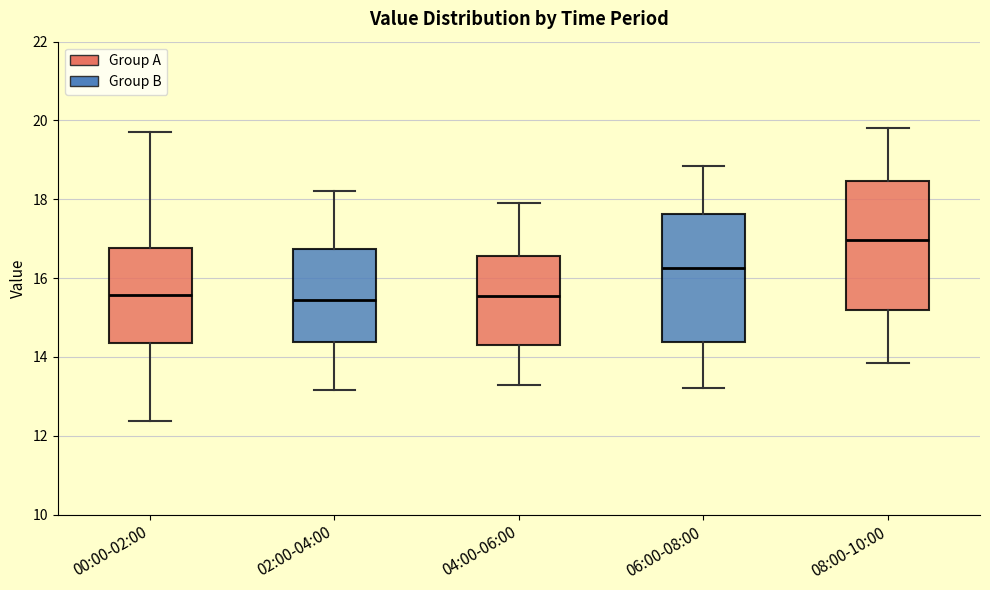

Reading left to right, read every box against the y-axis: the position of its median line, the range the box covers, and the ends of its whiskers. The values are not printed on the chart, so give them approximately, as read against the axis.

00:00-02:00: median 15.6, box 14.4 to 16.8, whiskers 12.4 to 19.8
02:00-04:00: median 15.4, box 14.4 to 16.8, whiskers 13.2 to 18.2
04:00-06:00: median 15.6, box 14.4 to 16.6, whiskers 13.4 to 18.0
06:00-08:00: median 16.2, box 14.4 to 17.6, whiskers 13.2 to 18.8
08:00-10:00: median 17.0, box 15.2 to 18.4, whiskers 13.8 to 19.8